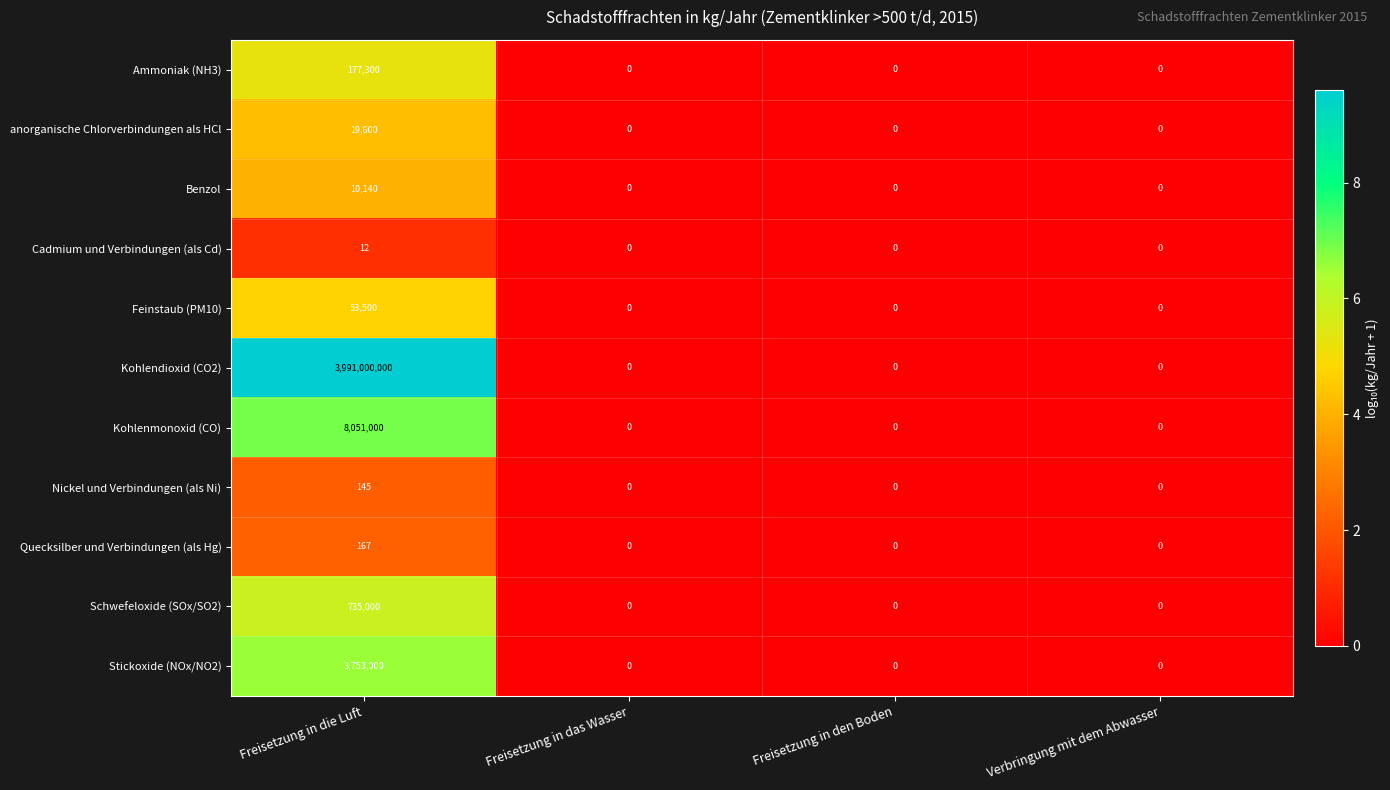

How many data points does each series have?

4